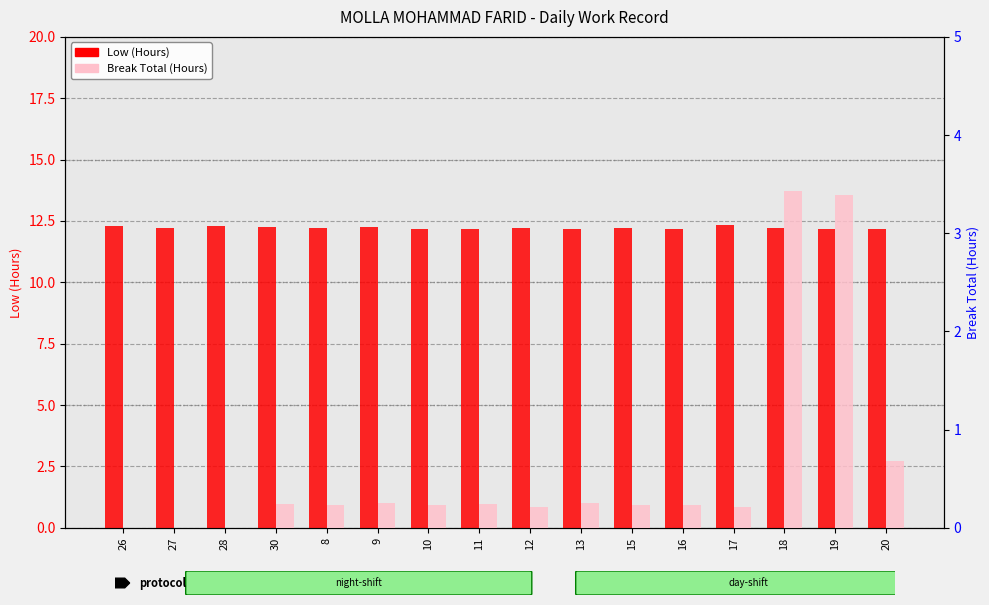

Count the number of categories in the chart.

16